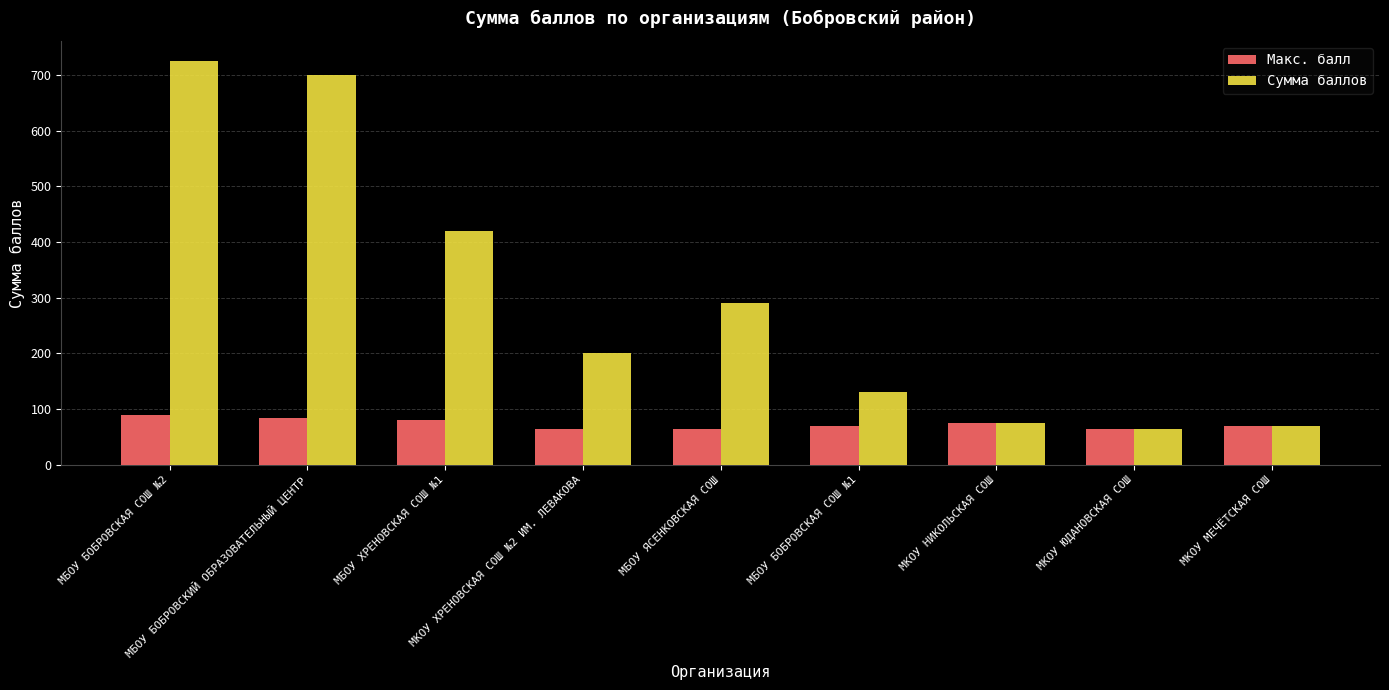

What is the label of the 9th bar from the right?

МБОУ БОБРОВСКАЯ СОШ №2